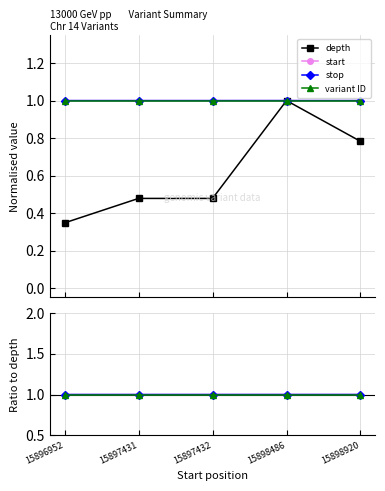

How many interior local peaks does the depth series have?

1